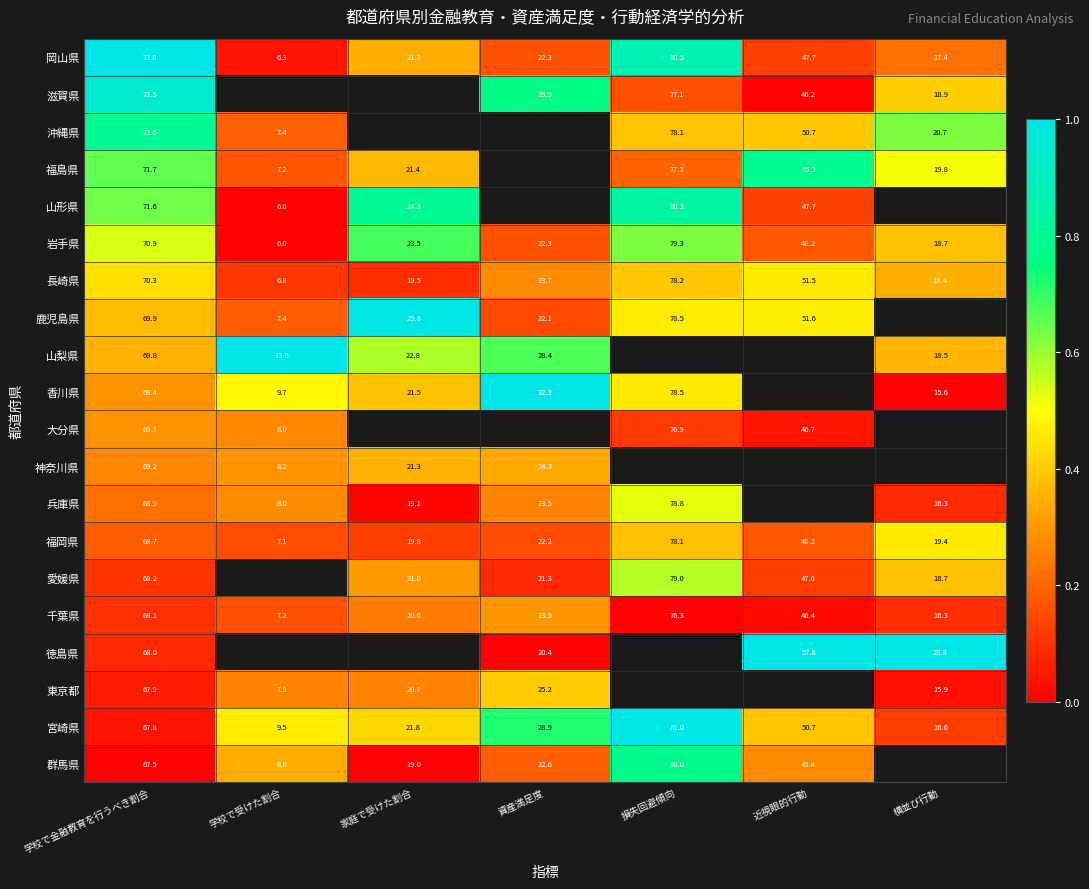

How many series are shown in this chart?

20